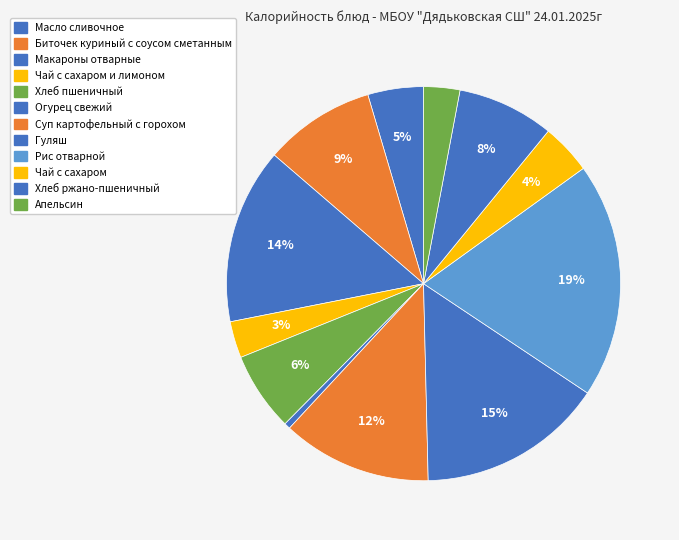

Count the number of slices in the pie.

12